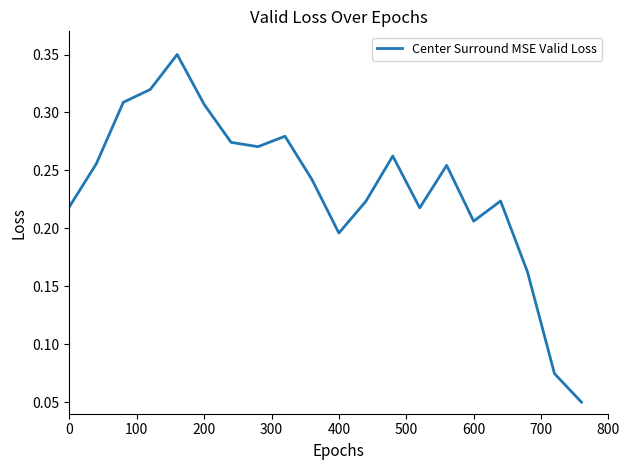

What is the smallest value displayed?

0.1